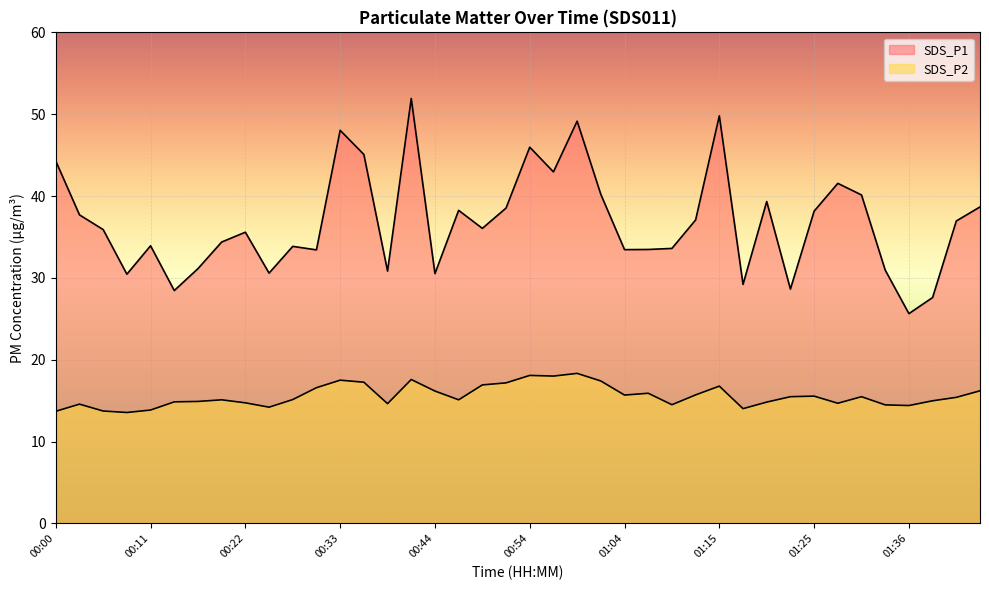

How many distinct data groups are displayed?

2